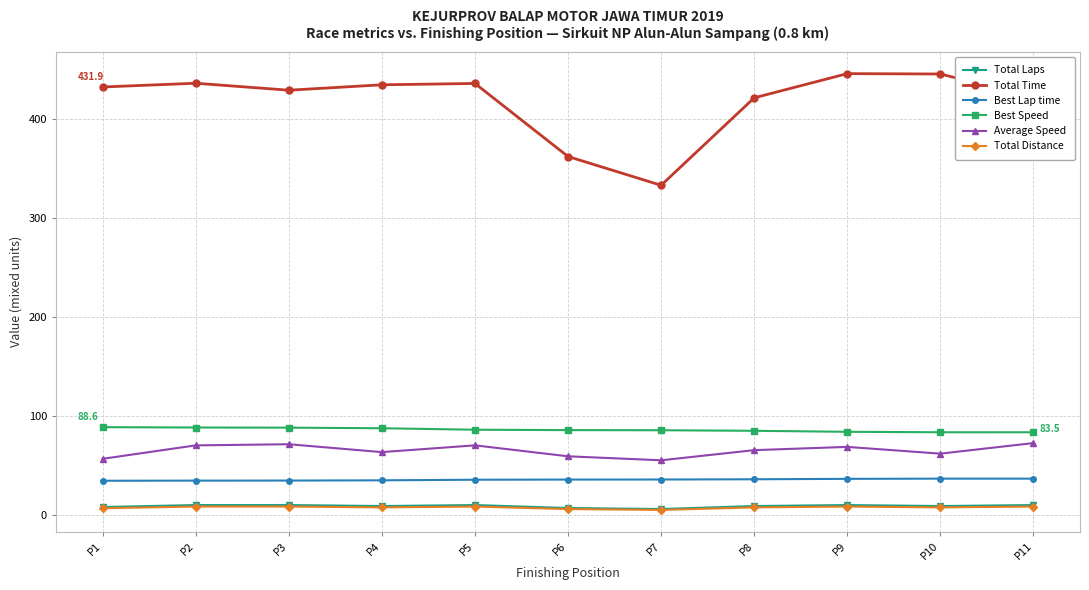

How many data points does each series have?

11